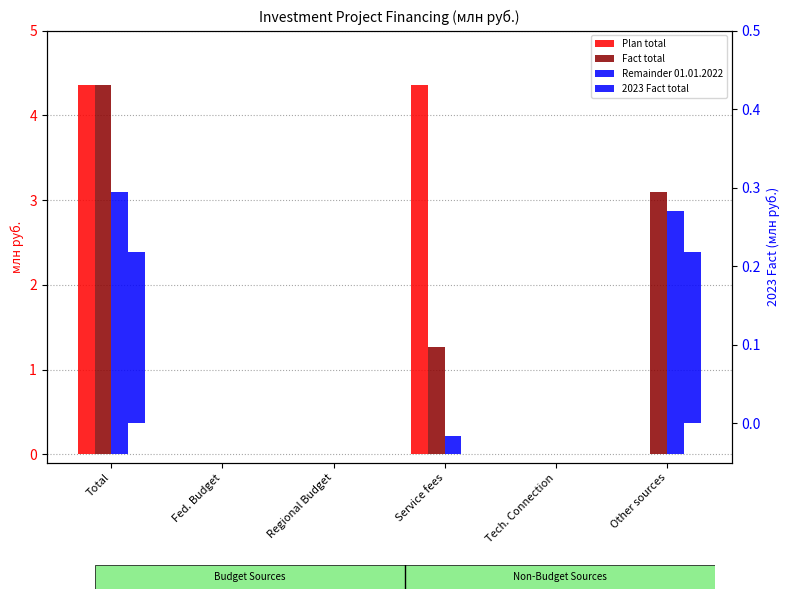

What is the average value of the Fact (col_3) series?

1.5